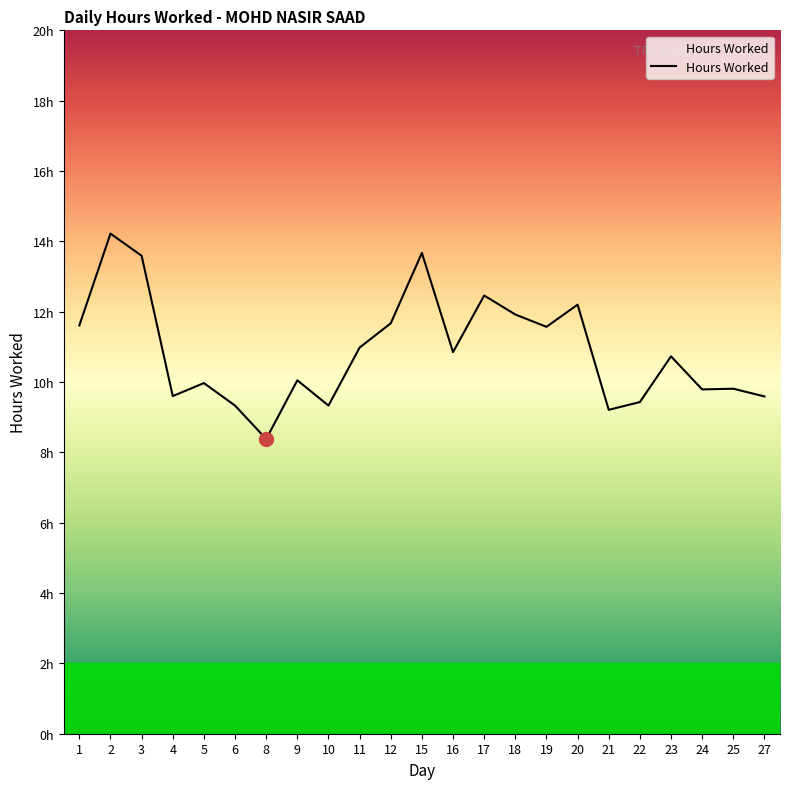

What is the approximate value at 18?

11.9